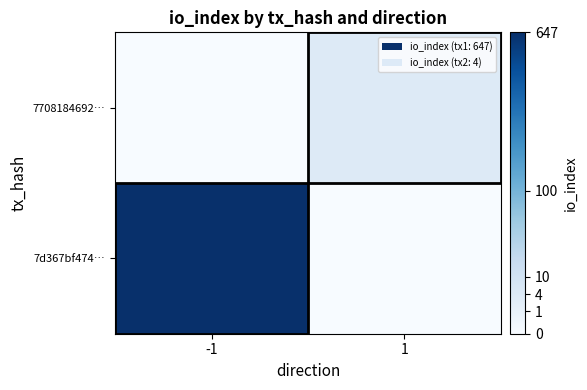

Reading right to left, transcribe all the data shown in this chart.

7d367bf474…: 1=0	-1=647
7708184692…: 1=4	-1=0